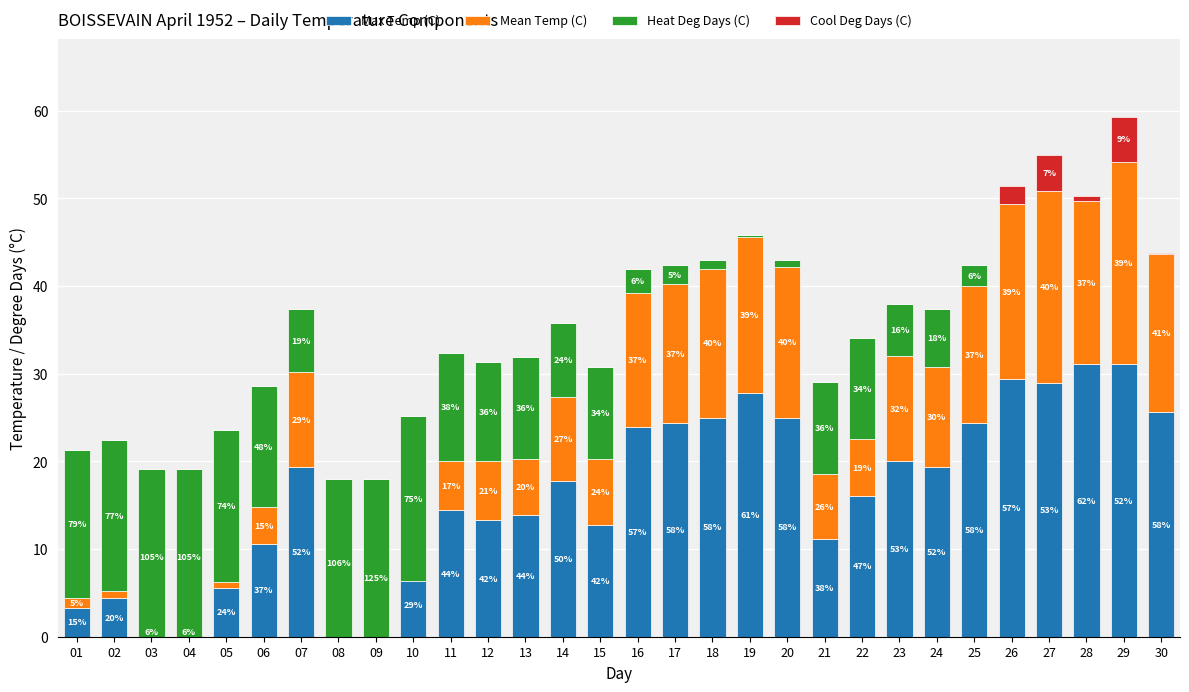

Reading right to left, list all the values displayed in this chart.

Max Temp (C): 25.6	31.1	31.1	28.9	29.4	24.4	19.4	20.0	16.1	11.1	25.0	27.8	25.0	24.4	23.9	12.8	17.8	13.9	13.3	14.4	7.2	0.0	0.0	19.4	10.6	5.6	1.1	1.1	4.4	3.3
Mean Temp (C): 18.1	23.1	18.6	22.0	20.0	15.6	11.4	12.0	6.4	7.5	17.2	17.8	17.0	15.8	15.3	7.5	9.5	6.4	6.7	5.6	-0.9	-4.5	-1.1	10.8	4.2	0.6	-2.0	-2.0	0.8	1.1
Heat Deg Days (C): 0.0	0.0	0.0	0.0	0.0	2.4	6.6	6.0	11.6	10.5	0.8	0.2	1.0	2.2	2.7	10.5	8.5	11.6	11.3	12.4	18.9	22.5	19.1	7.2	13.8	17.4	20.0	20.0	17.2	16.9
Cool Deg Days (C): 0.1	5.1	0.6	4.0	2.0	0.0	0.0	0.0	0.0	0.0	0.0	0.0	0.0	0.0	0.0	0.0	0.0	0.0	0.0	0.0	0.0	0.0	0.0	0.0	0.0	0.0	0.0	0.0	0.0	0.0